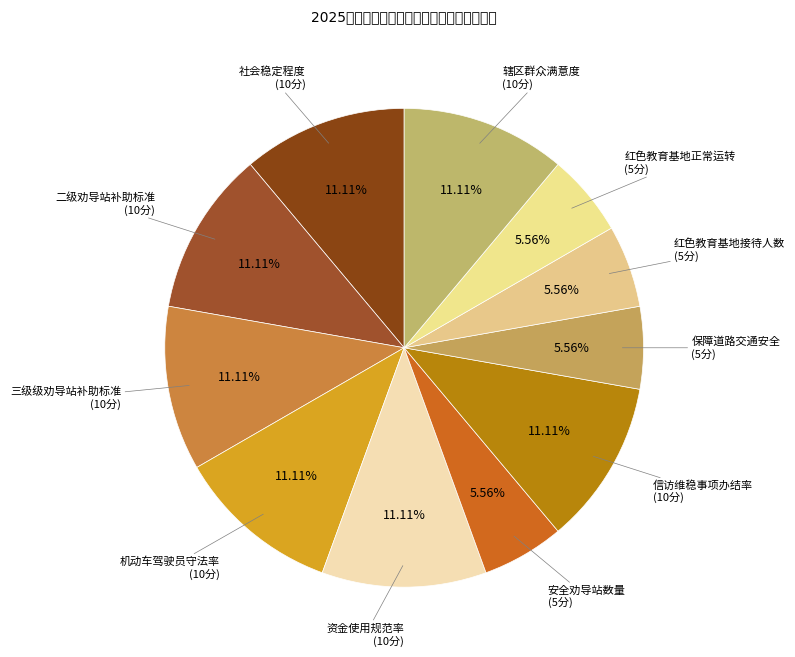

How many segments does this pie chart have?

11